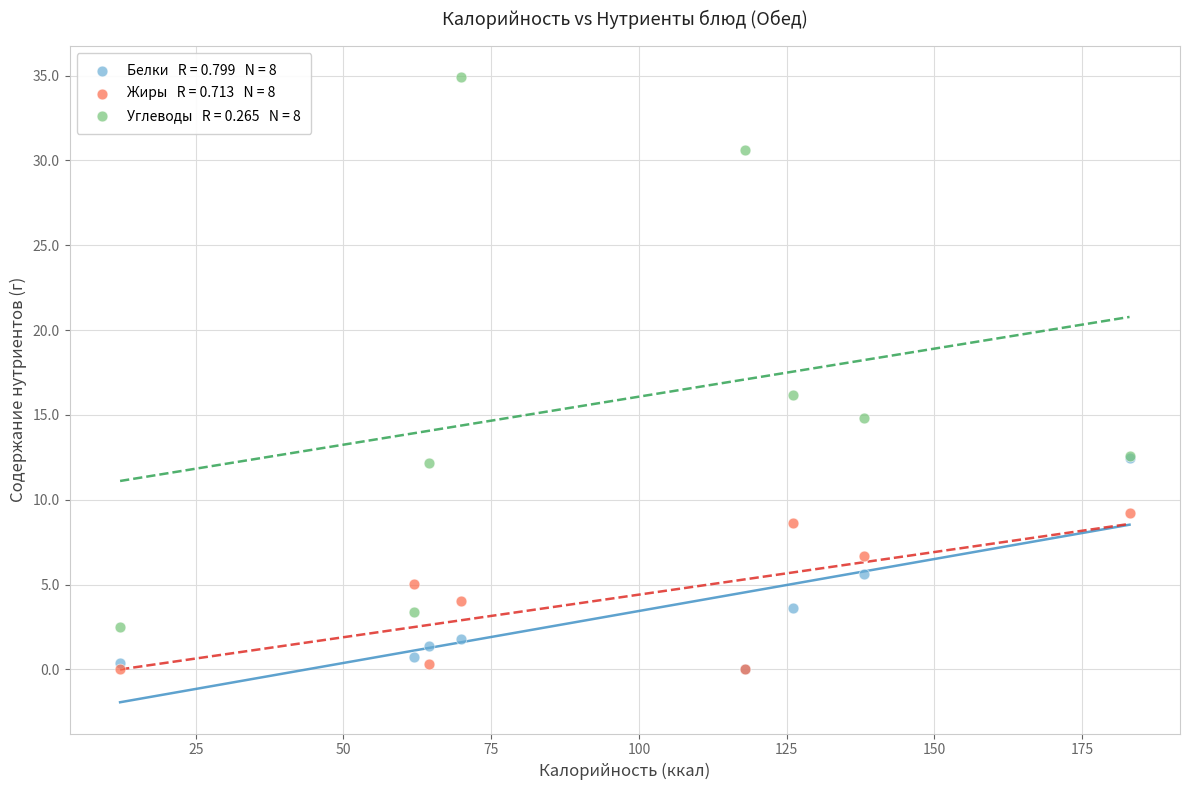

Across all series, what Y value is closest to 17?

16.2